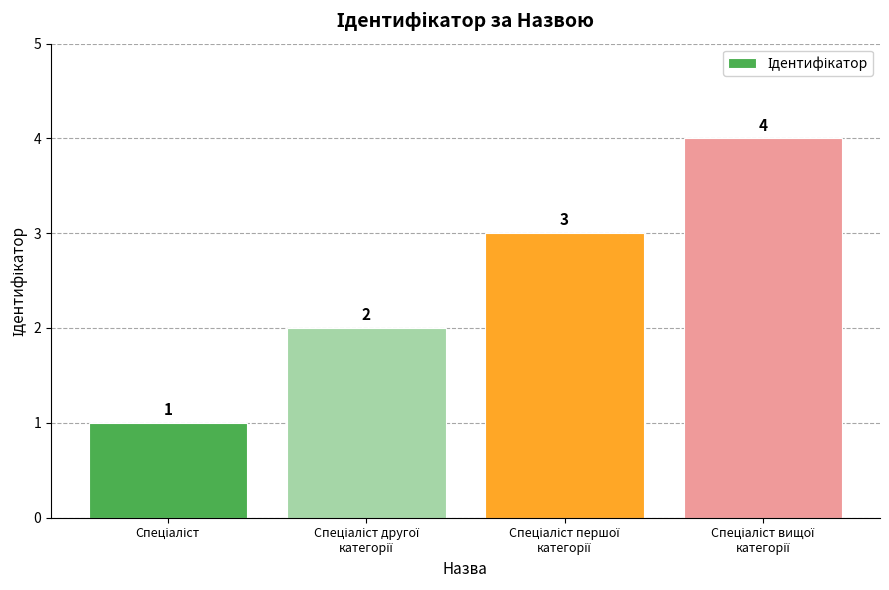

What is the maximum value shown in the chart?

4